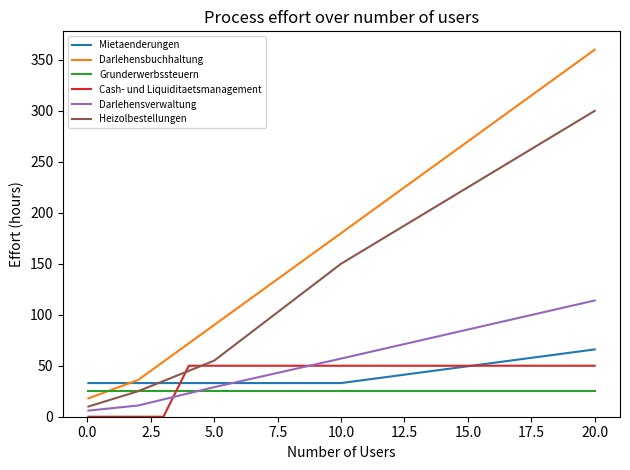

Which series has the largest range (max minus min)?

Darlehensbuchhaltung